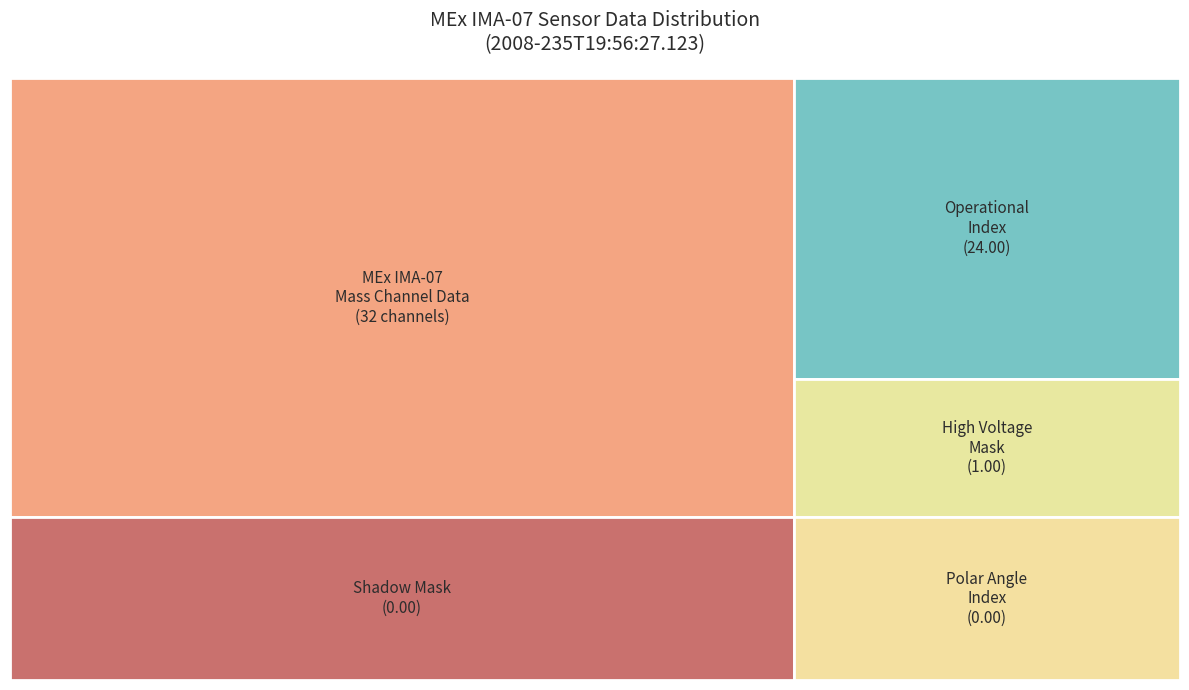

True or false: Mass Channel 2 accounts for 0% of the total.

True